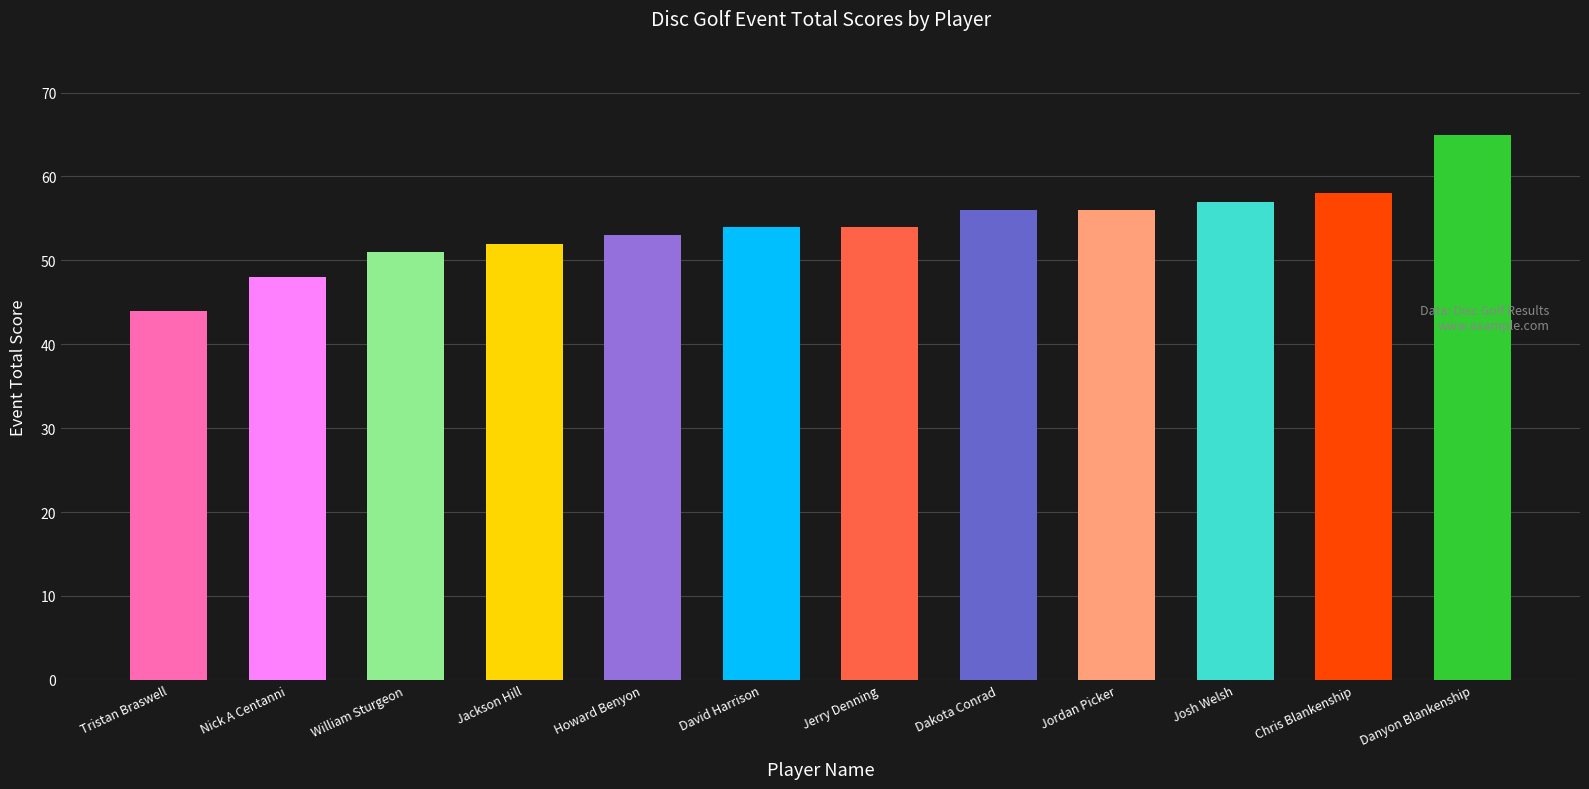

True or false: the data shows 67 at Nick A Centanni.

False